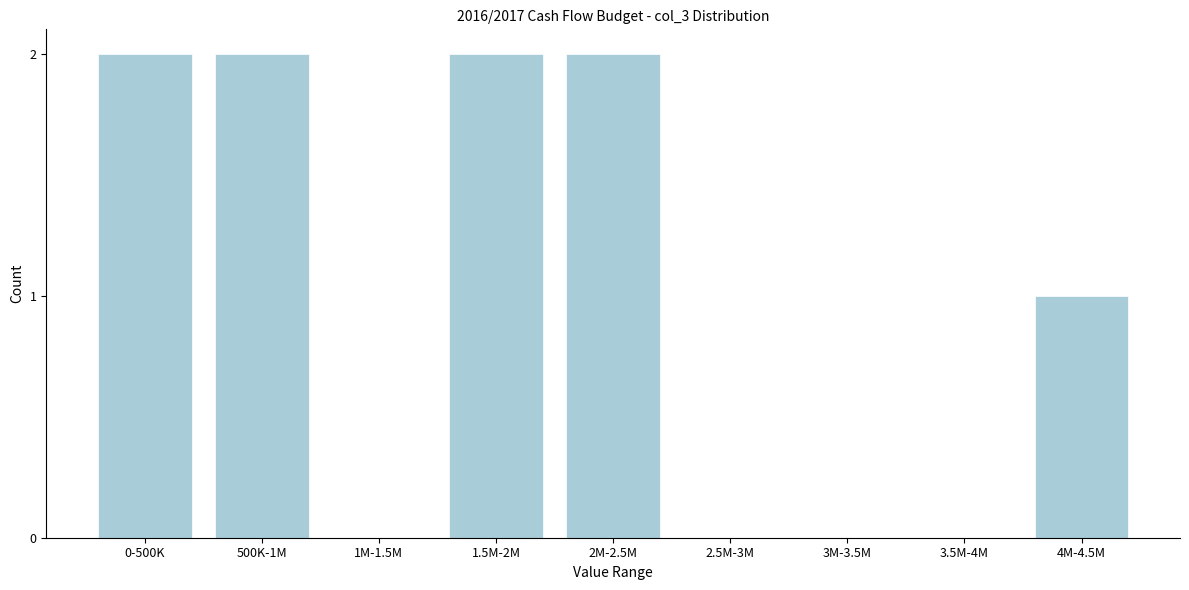

Reading left to right, list all the values displayed in this chart.

0-500K=2	500K-1M=2	1M-1.5M=0	1.5M-2M=2	2M-2.5M=2	2.5M-3M=0	3M-3.5M=0	3.5M-4M=0	4M-4.5M=1